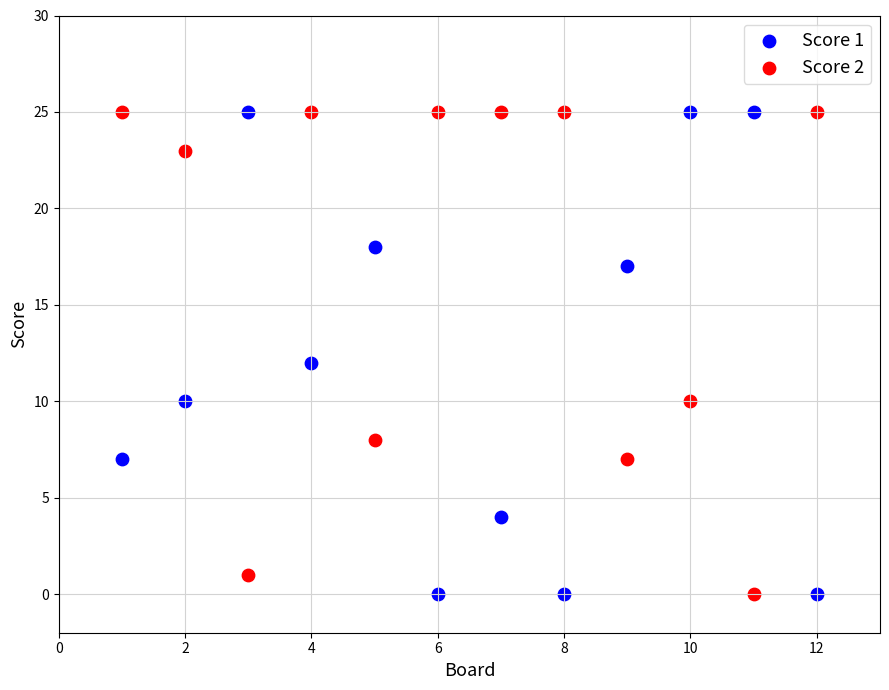

What is the X range (max minus min) for the scatter plot?

11